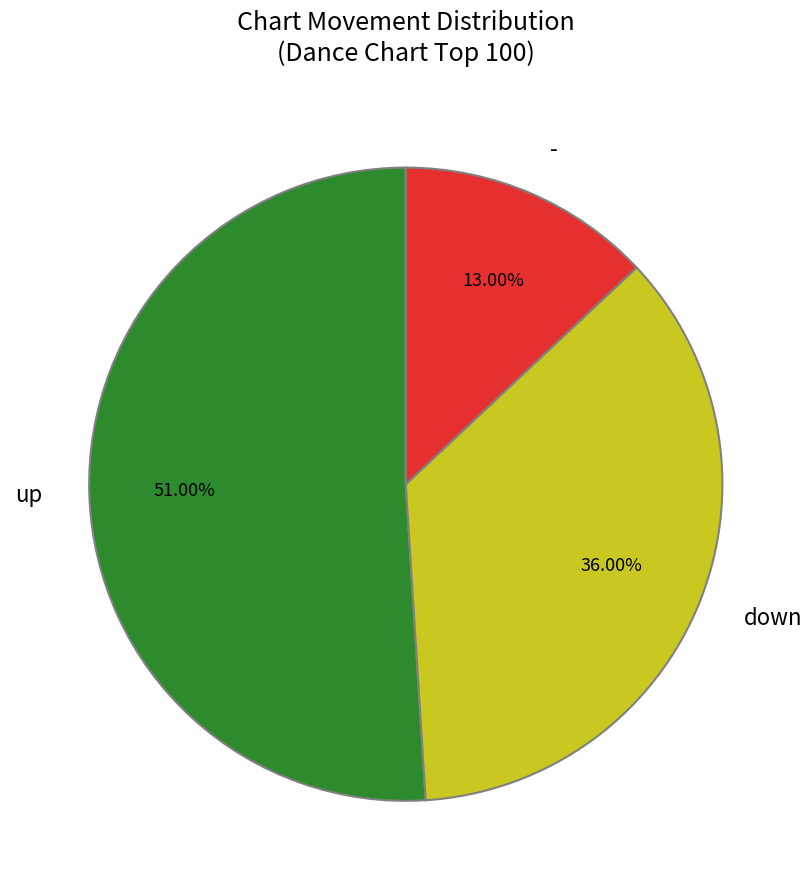

To the nearest percent, what is the difference between the - and down slice percentages?

23%